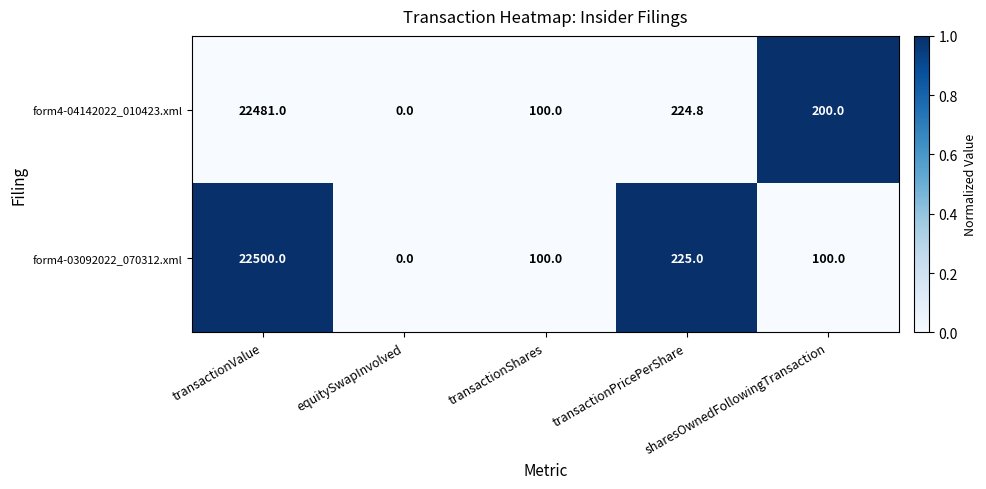

Which series has the largest total across all categories?

form4-04142022_010423.xml